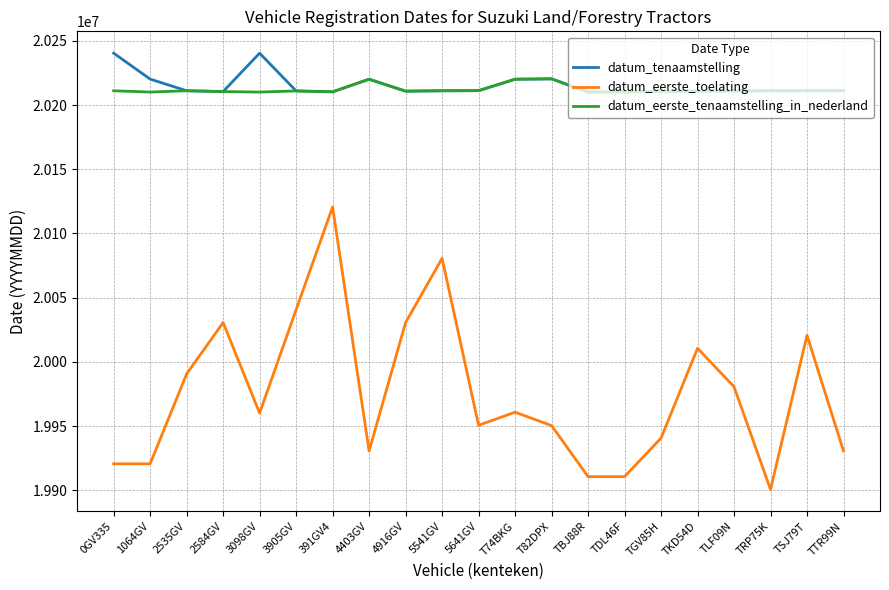

What is the average value of the datum_tenaamstelling series?

20215424